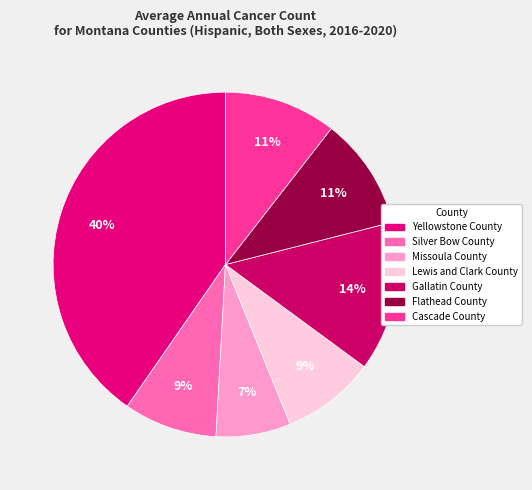

To the nearest percent, what percentage of the pie is Cascade County?

11%